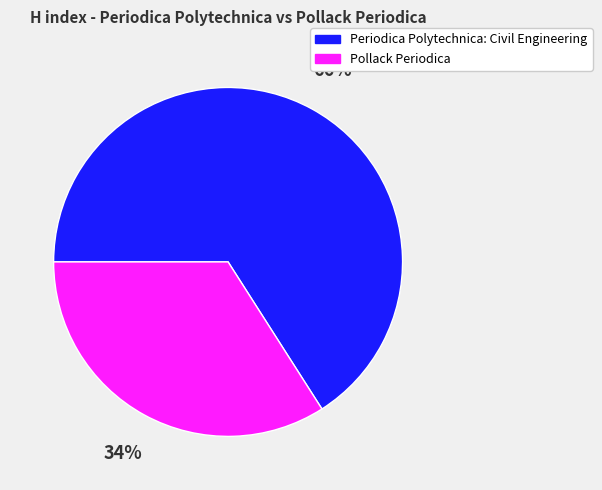

How many segments does this pie chart have?

2